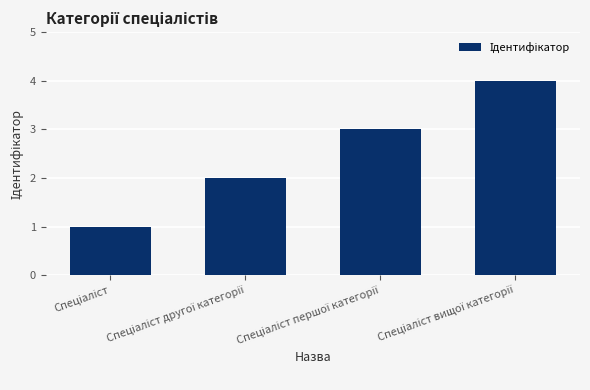

How many bars are there in total?

4